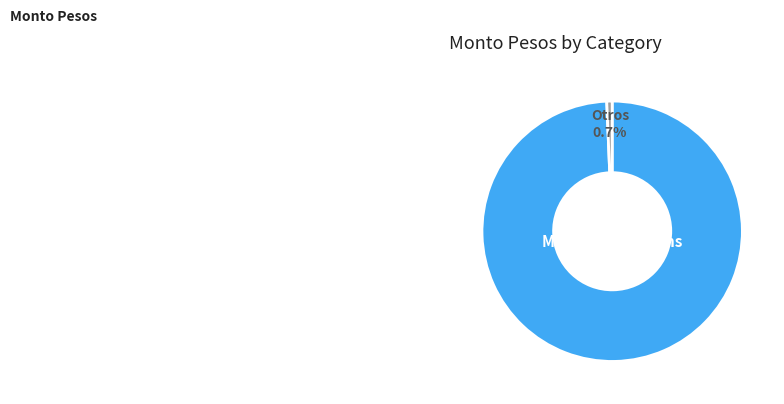

Does any single category account for the majority?

Yes